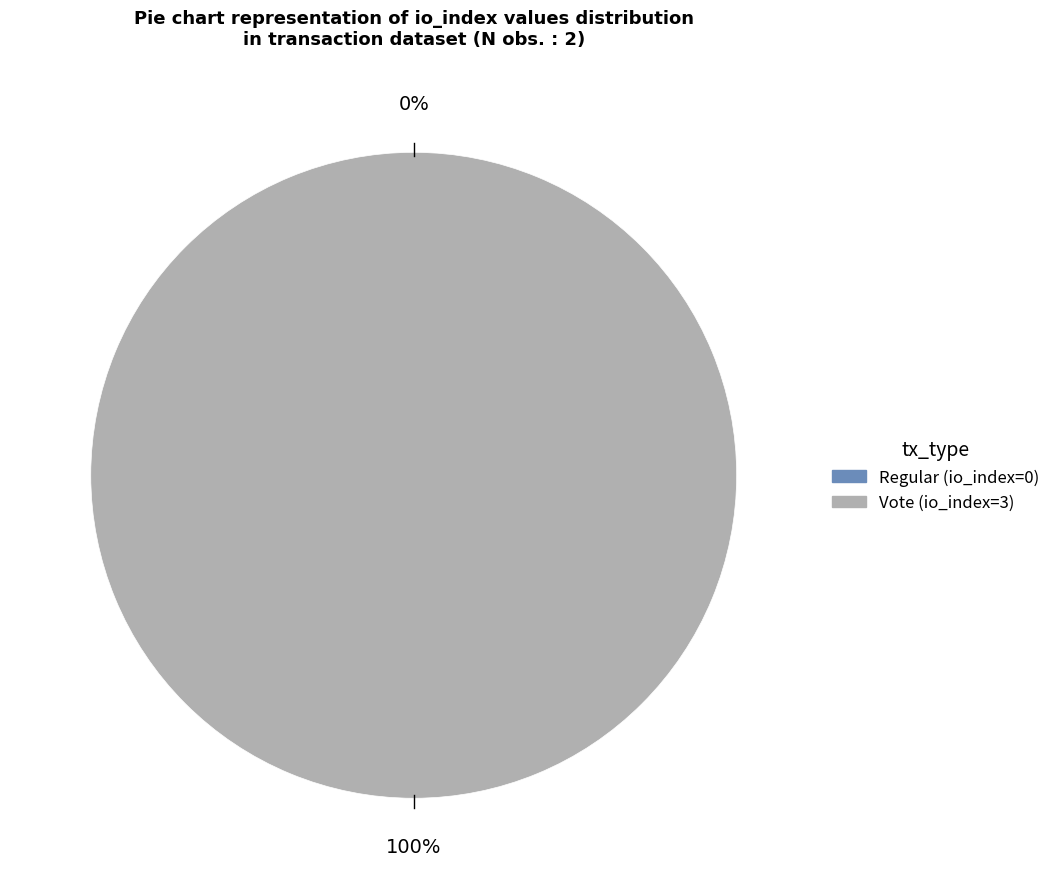

Count the number of slices in the pie.

2